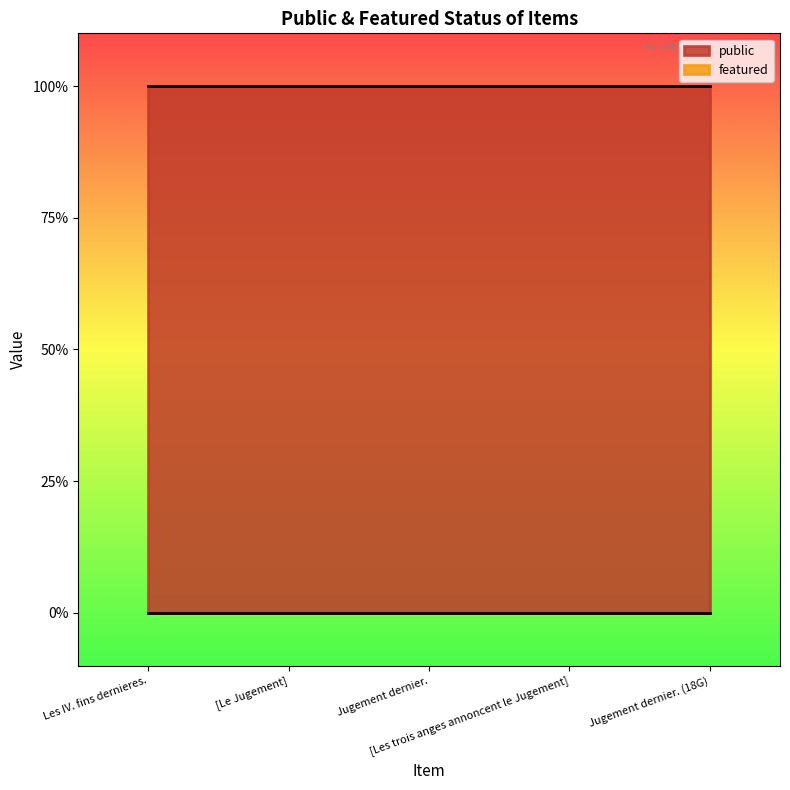

Reading left to right, transcribe all the data shown in this chart.

public: Les IV. fins dernieres.=1	[Le Jugement]=1	Jugement dernier.=1	[Les trois anges annoncent le Jugement]=1	Jugement dernier. (18G)=1
featured: Les IV. fins dernieres.=0	[Le Jugement]=0	Jugement dernier.=0	[Les trois anges annoncent le Jugement]=0	Jugement dernier. (18G)=0